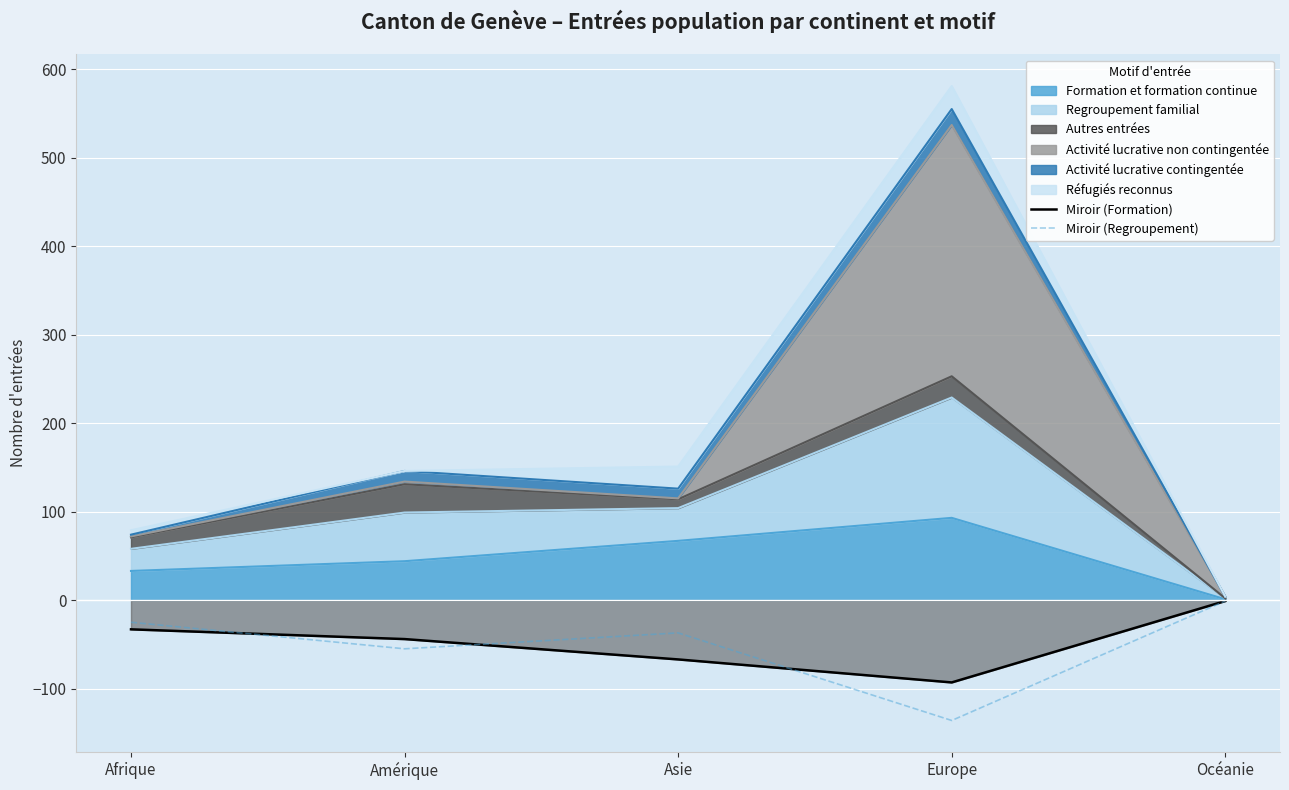

Between Amérique and Afrique, which is larger?

Afrique